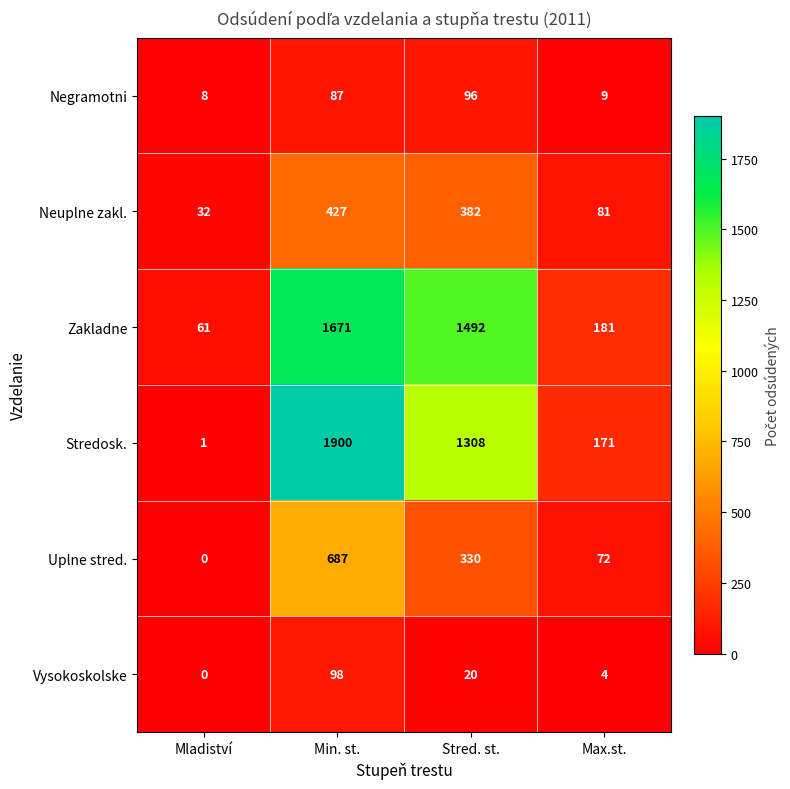

The value of Stredosk. at Max.st. is 92. True or false?

False